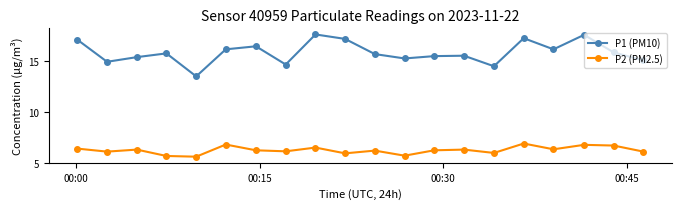

Which series has the widest spread of values?

P1 (PM10)